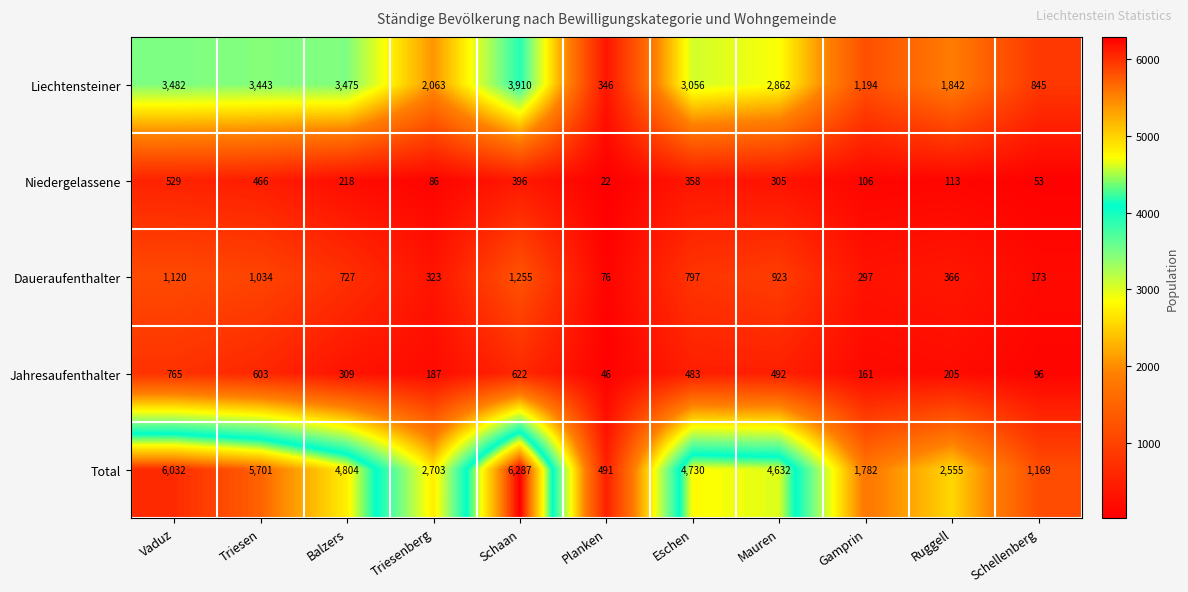

At which label does Liechtensteiner reach its peak?

Schaan